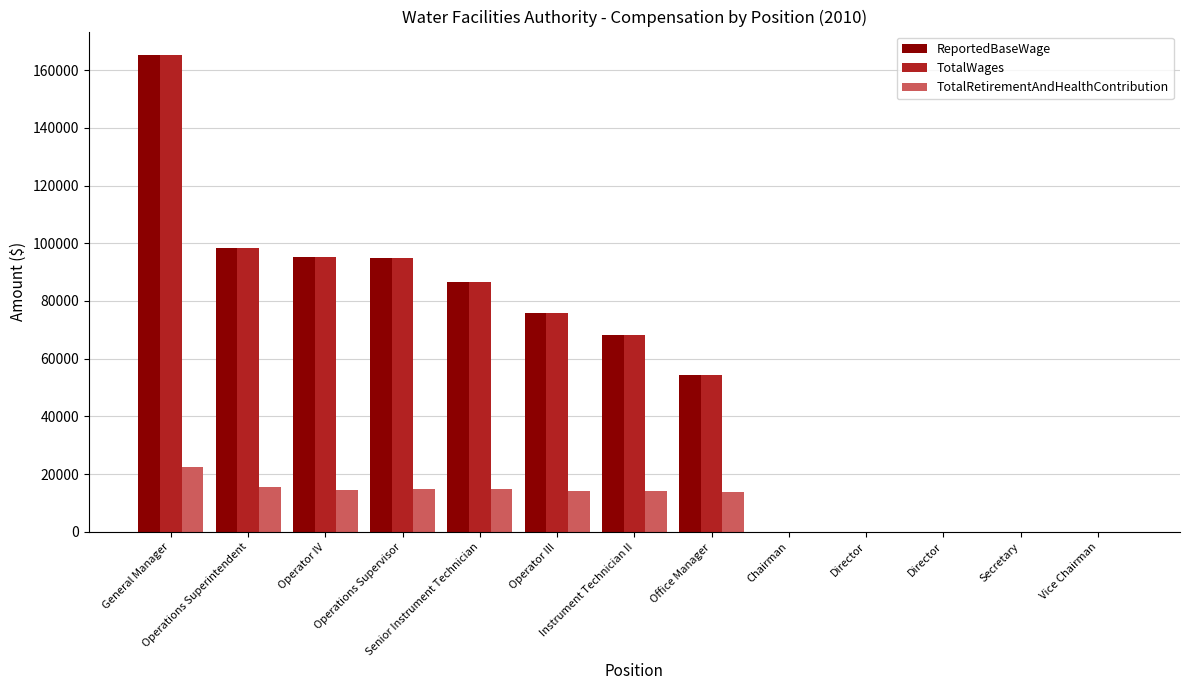

How many groups of bars are there?

13